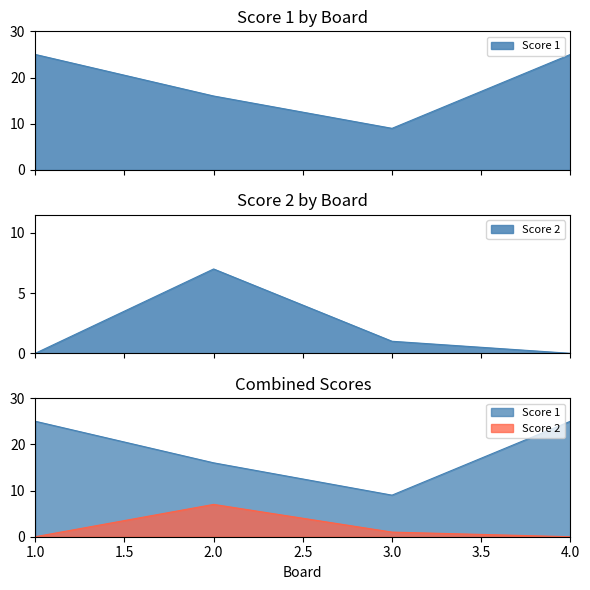

Reading right to left, transcribe all the data shown in this chart.

Score 1: 4=25	3=9	2=16	1=25
Score 2: 4=0	3=1	2=7	1=0